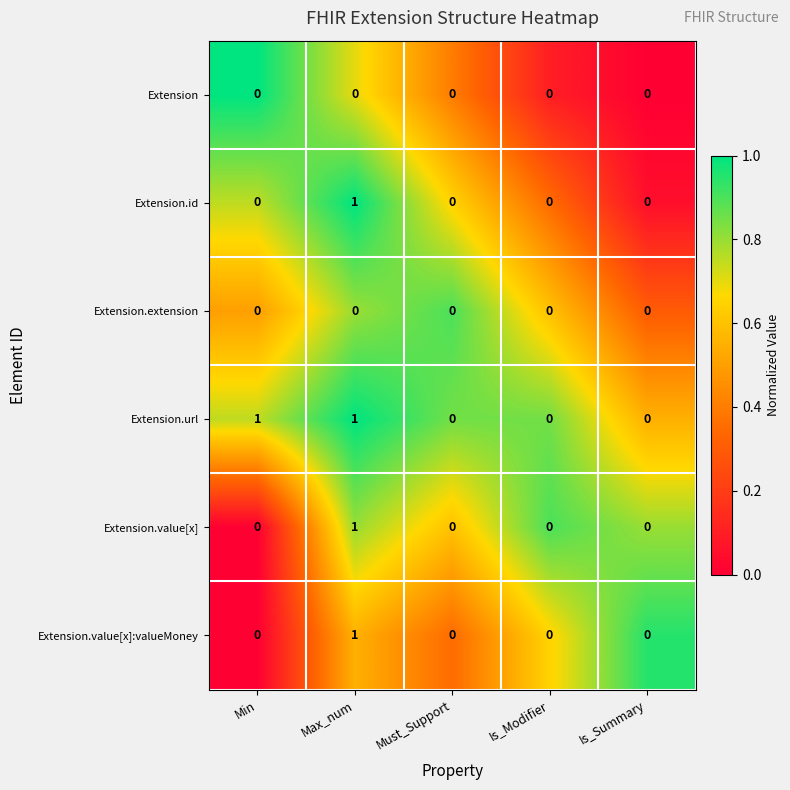

Which series changed the most between Min and Is_Summary?

Extension.url